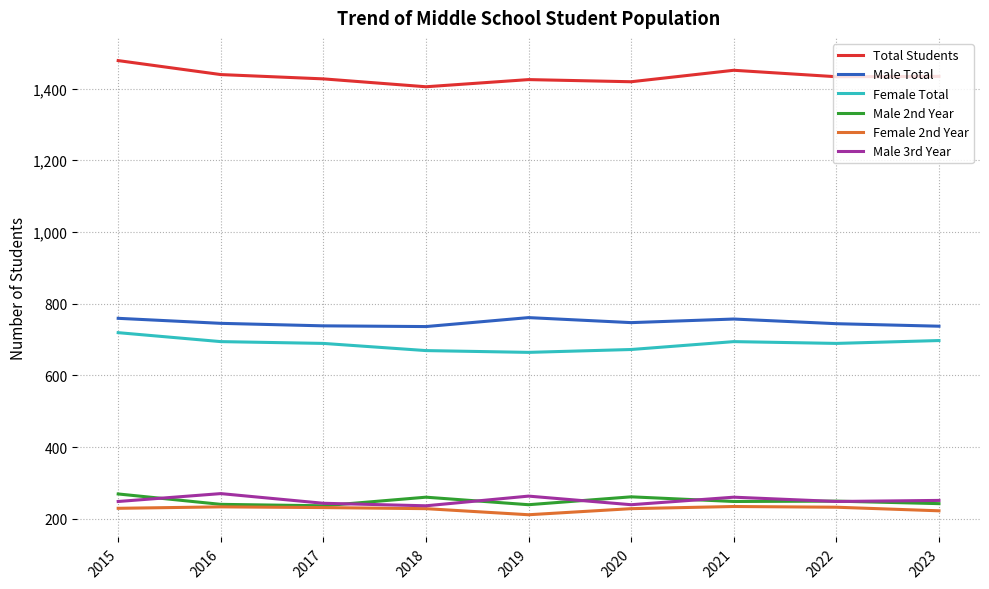

What is the spread (max minus min) of values at 2022?

1201